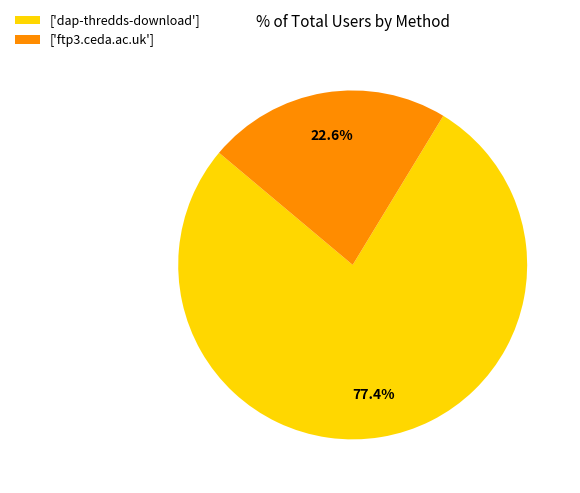

Does any single category account for the majority?

Yes